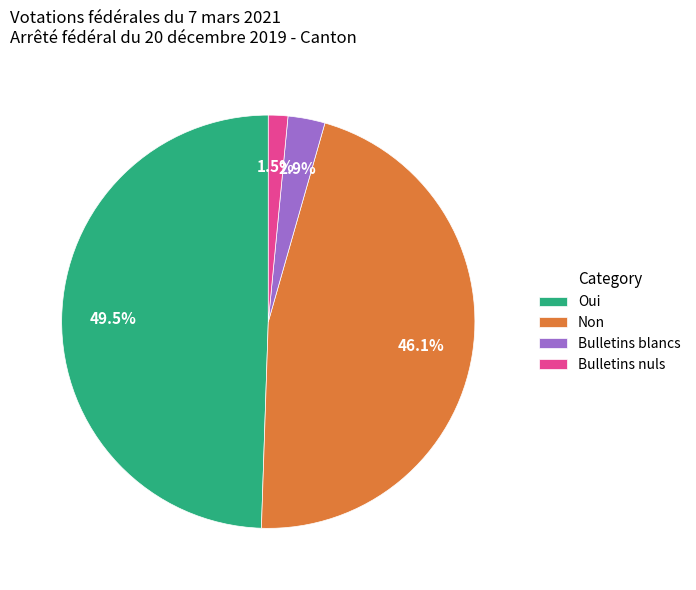

What is the total percentage of Non and Bulletins blancs?

49.0%